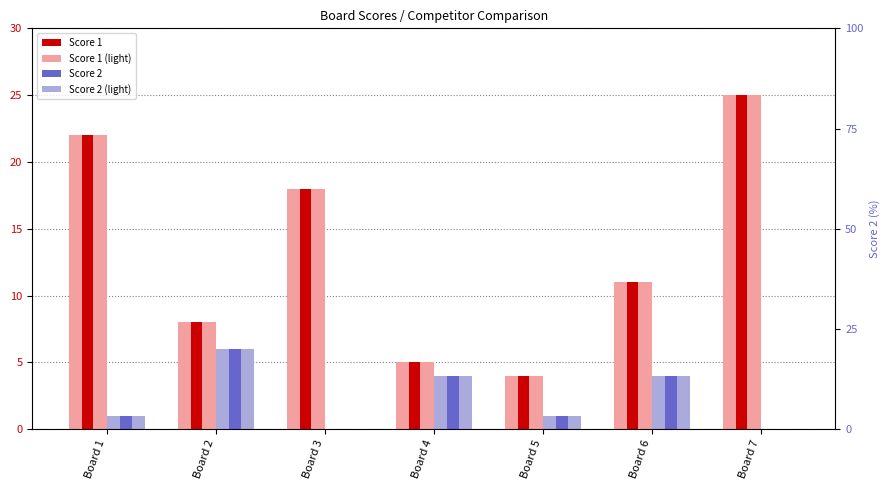

At which category is the sum across all series the highest?

Board 7